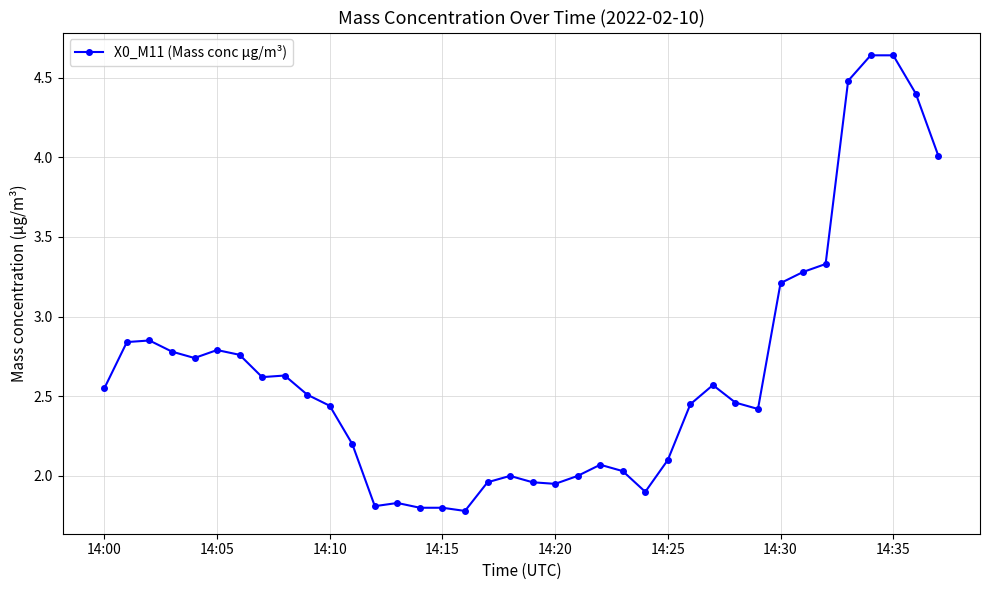

What is the average value?

2.6